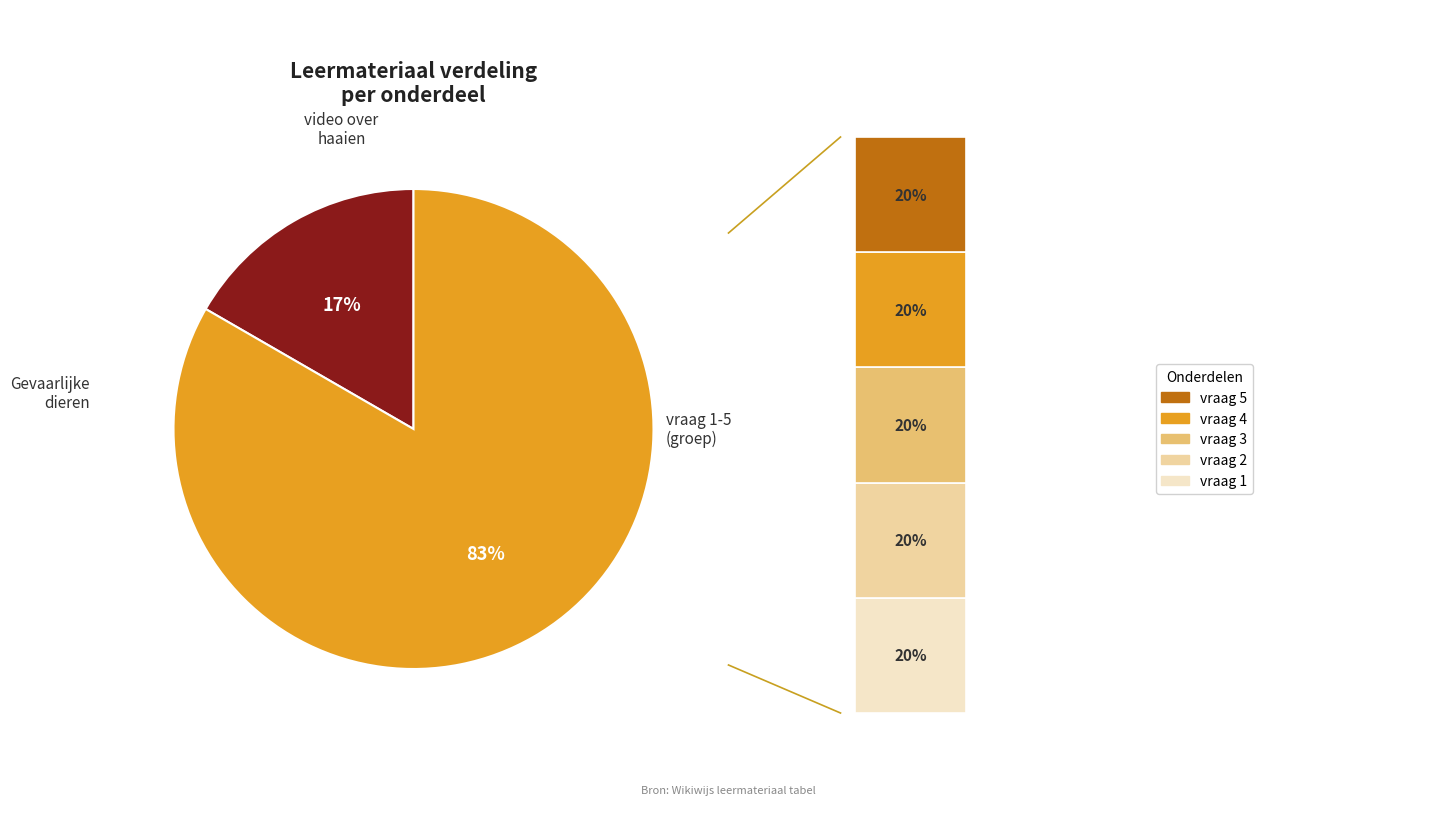

What portion of the pie excludes vraag 5?

83.3%